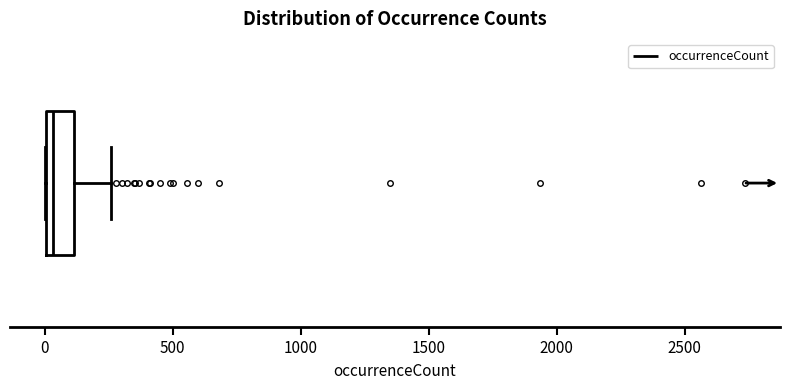

Where is the right edge of the box on the x-axis? The values are not printed on the chart, so give them approximately, as read against the axis.

100